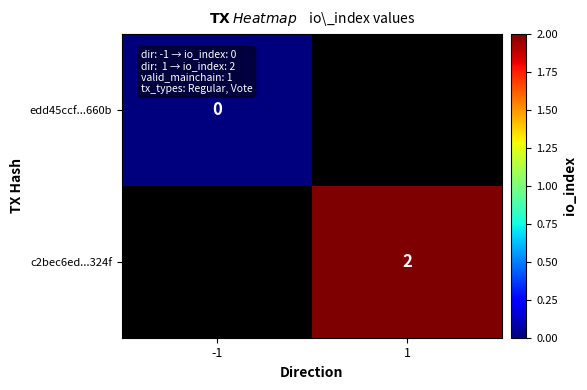

True or false: c2bec6ed...324f has a value of 3 at 1.

False